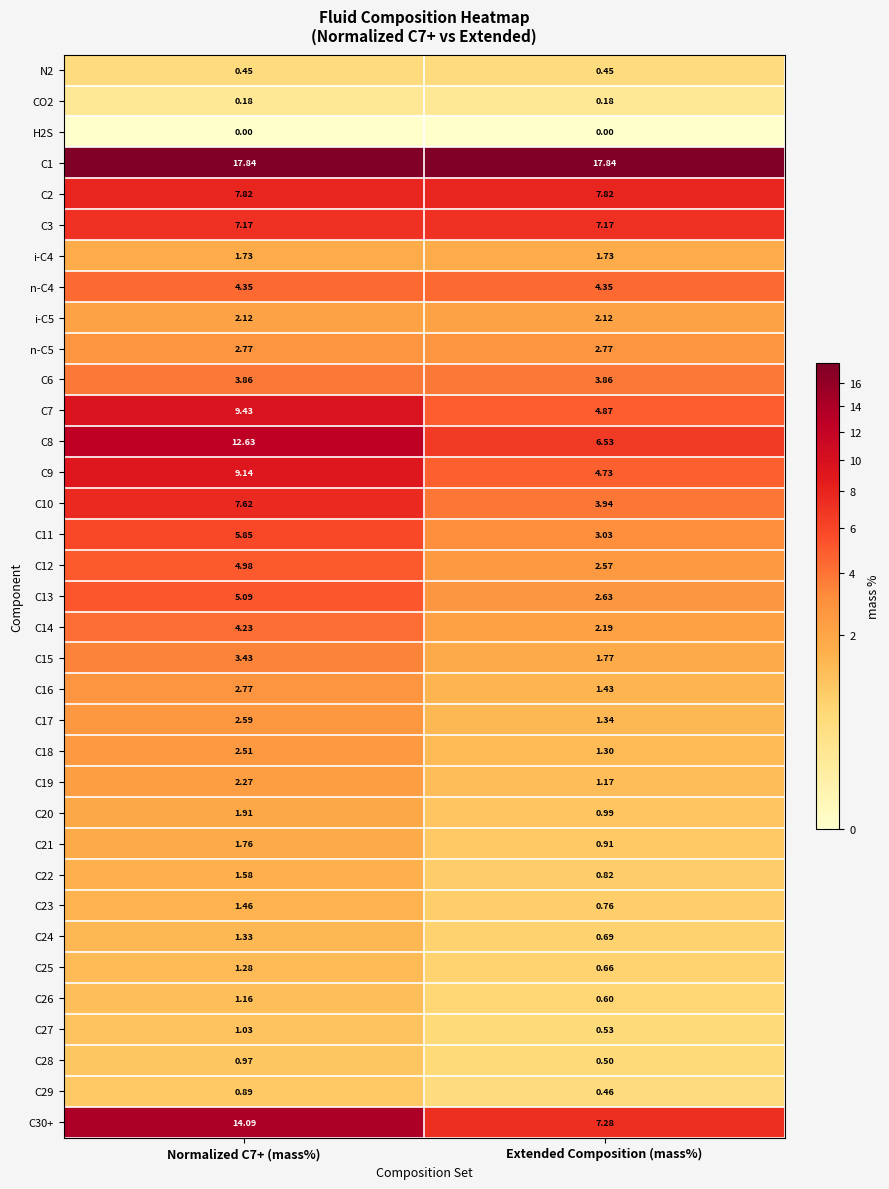

Is the value of i-C5 at Normalized C7+ (mass%) greater than the value of C8 at Normalized C7+ (mass%)?

No